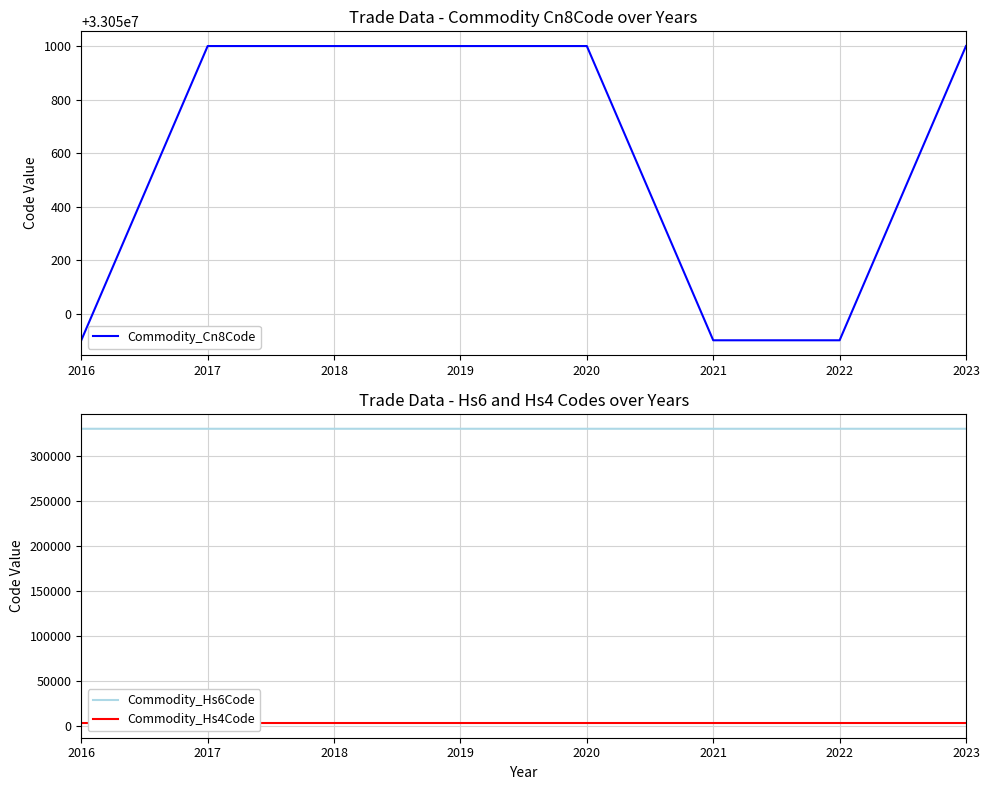

What is the difference between the maximum and minimum values in the Commodity_Cn8Code series?

1100